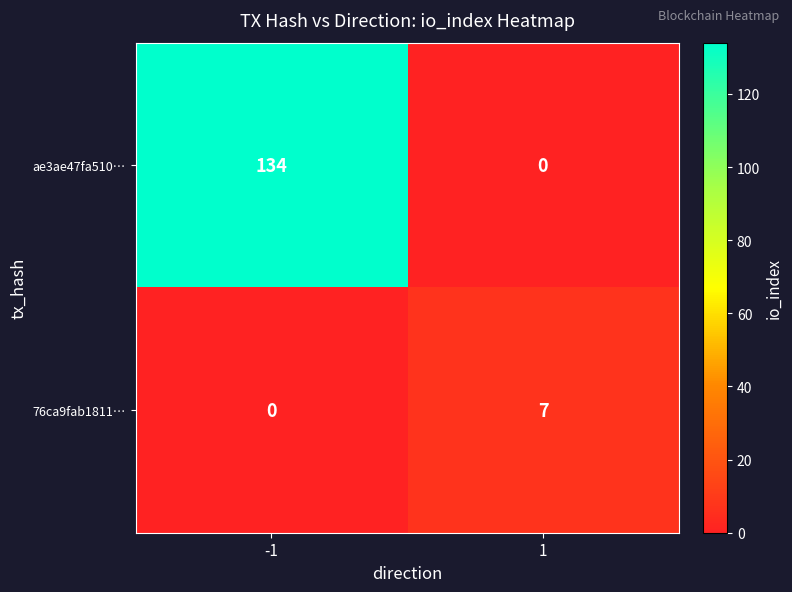

Reading left to right, what are all the values shown in this chart?

ae3ae47fa510…: 134	0
76ca9fab1811…: 0	7